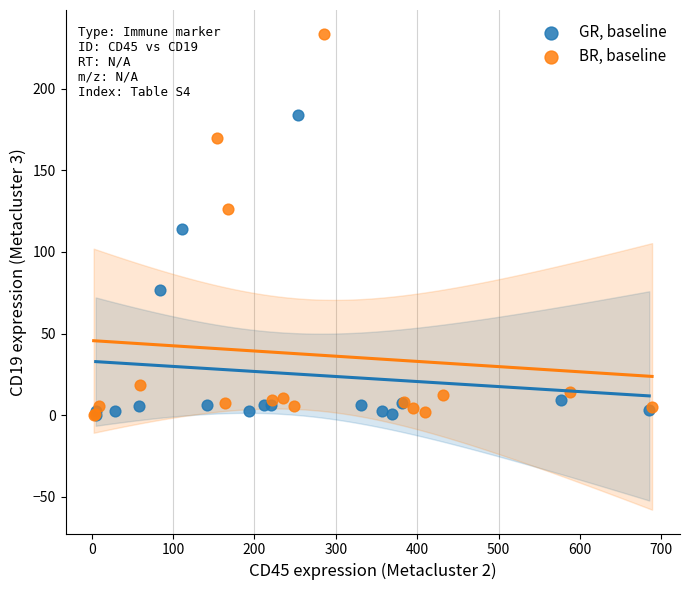

Which series has the largest Y range (max minus min)?

BR, baseline